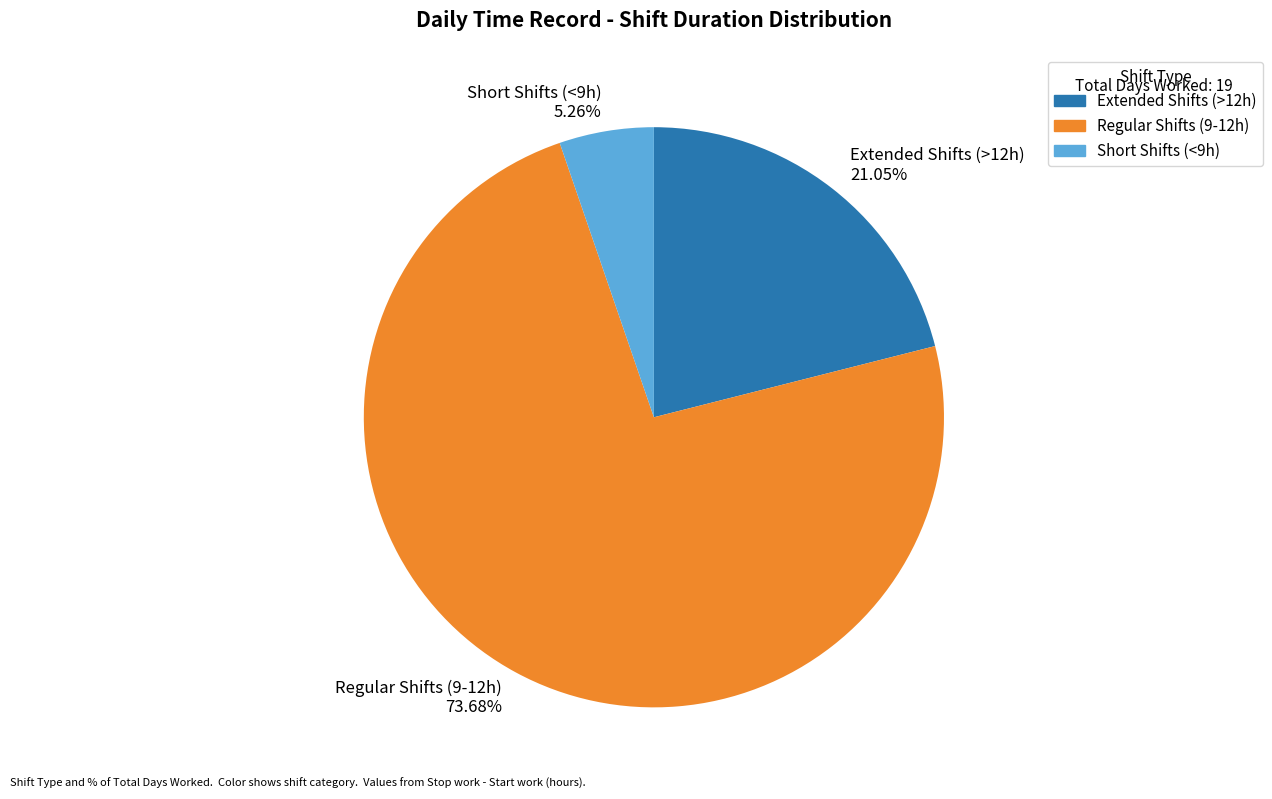

Combined, do Regular Shifts (9-12h) and Extended Shifts (>12h) account for over 50%?

Yes